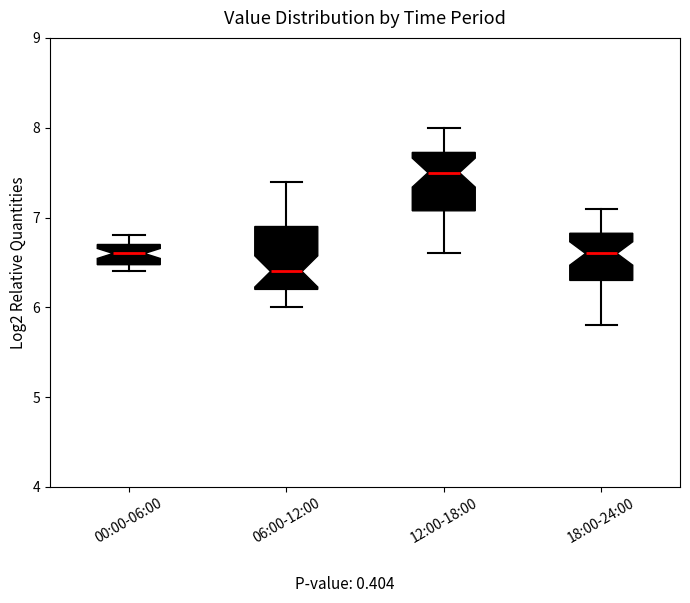

Reading left to right, transcribe this box plot: for each box, give where its median line is, the range the box spans, and where its two whiskers end, as read against the y-axis. The values are not printed on the chart, so give them approximately, as read against the axis.

00:00-06:00: median 6.6, box 6.5 to 6.7, whiskers 6.4 to 6.8
06:00-12:00: median 6.4, box 6.2 to 6.9, whiskers 6.0 to 7.4
12:00-18:00: median 7.5, box 7.1 to 7.7, whiskers 6.6 to 8.0
18:00-24:00: median 6.6, box 6.3 to 6.8, whiskers 5.8 to 7.1